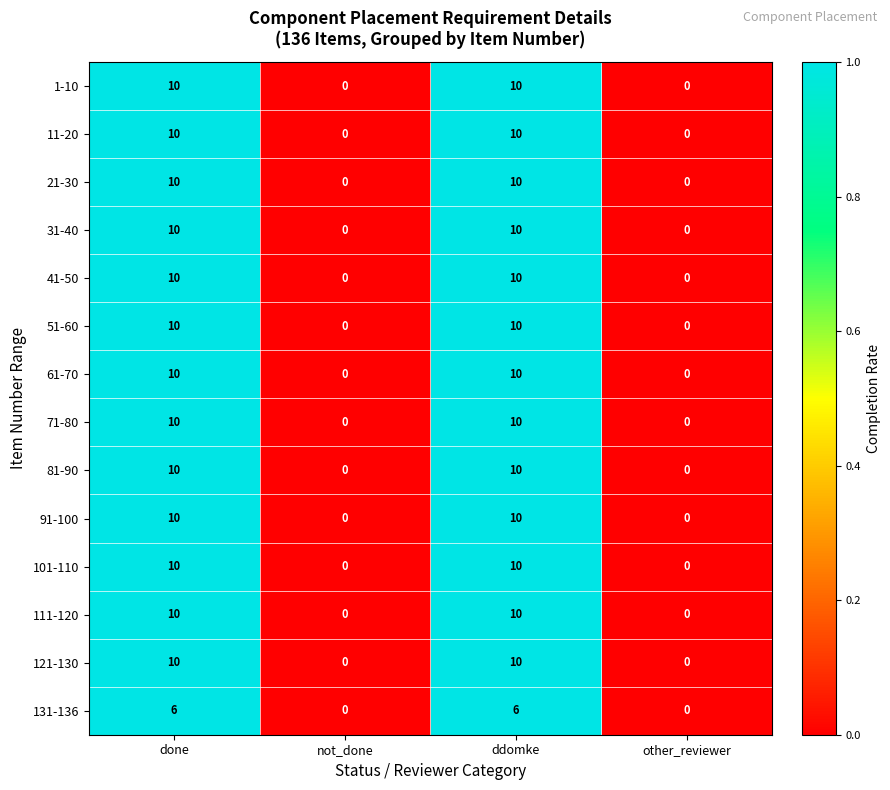

Is the value of 111-120 at not_done greater than the value of 91-100 at done?

No